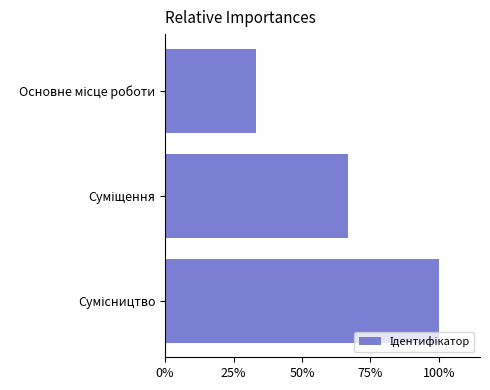

Does the chart contain any negative values?

No